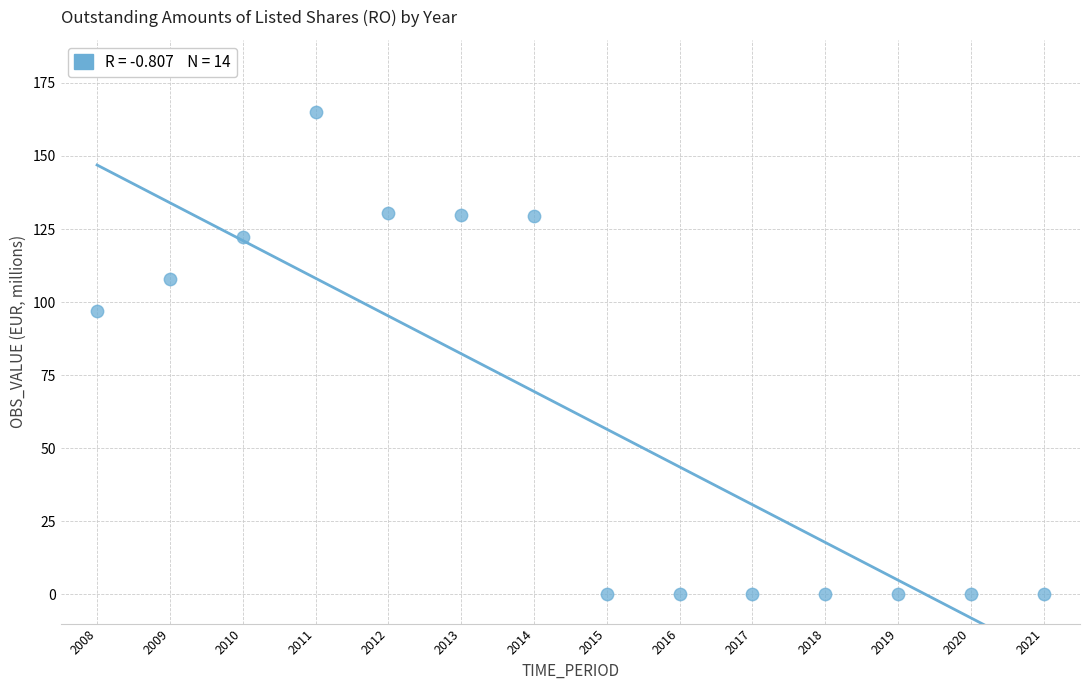

What Y value in the scatter plot is closest to 82?

97.0